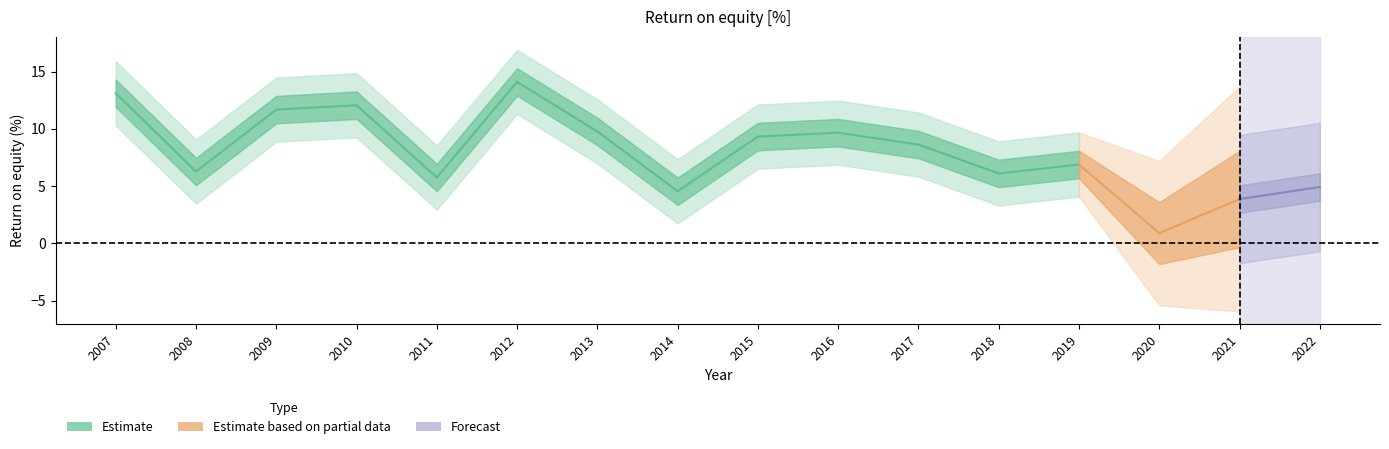

What is the greatest value displayed?

14.1